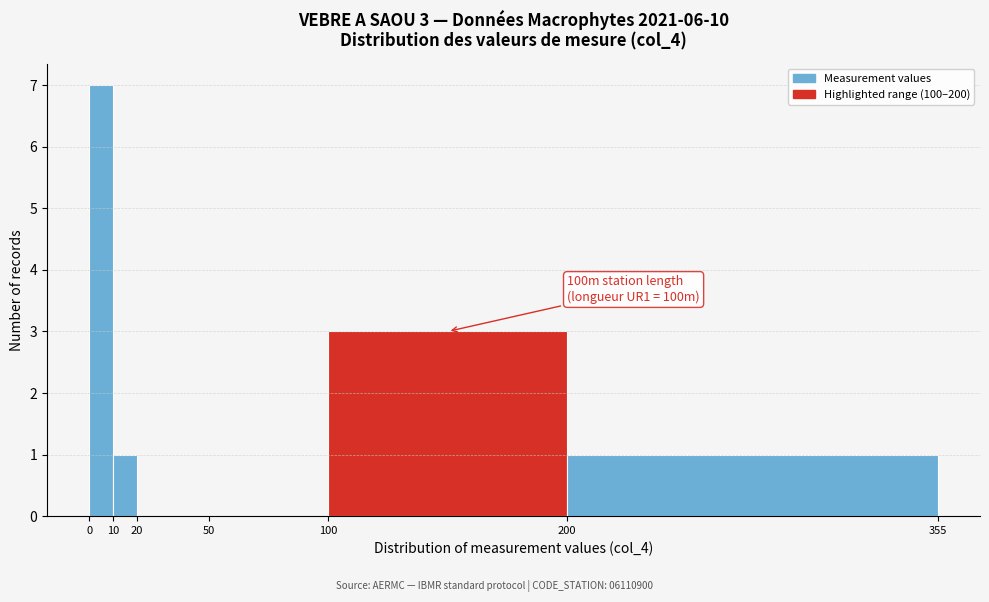

Which range on the x-axis has the tallest bar?

0 to 10